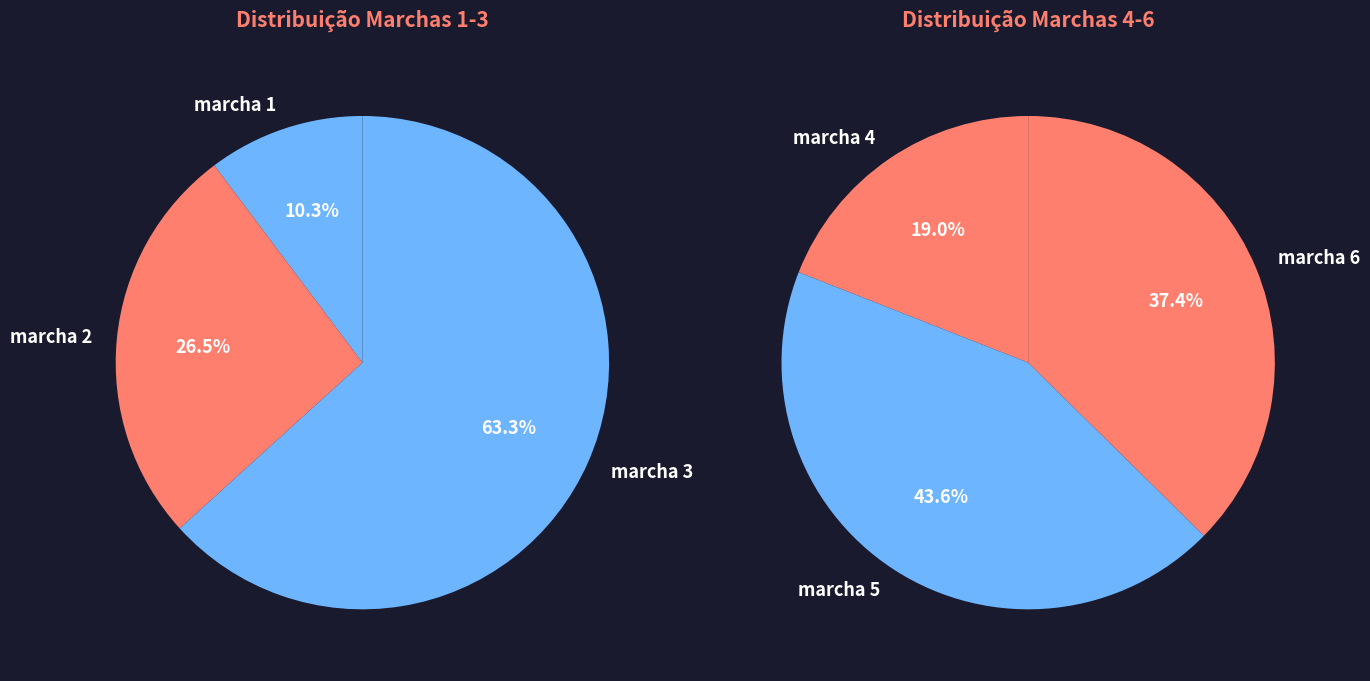

Count the number of slices in the pie.

6